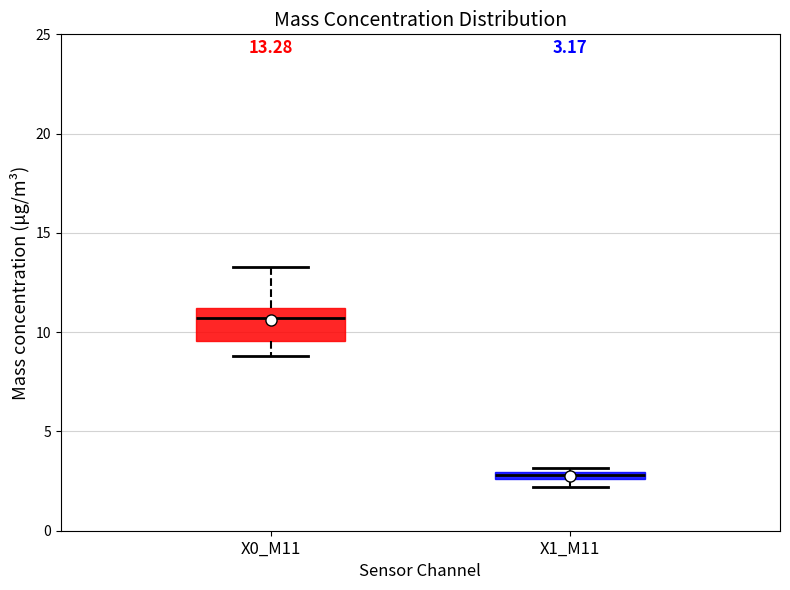

Which box is the tallest, from its lower edge to its upper edge?

X0_M11